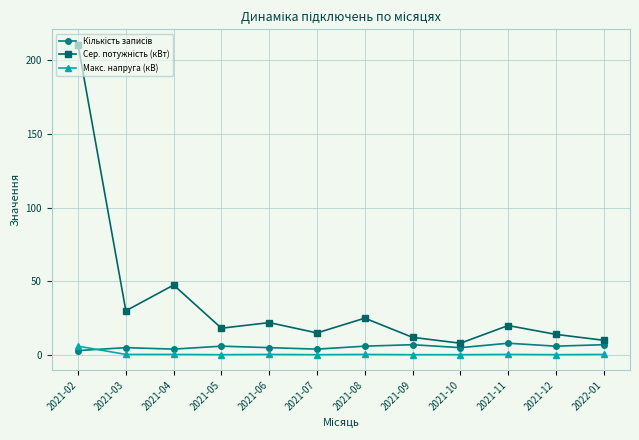

What is the smallest value displayed?

0.2